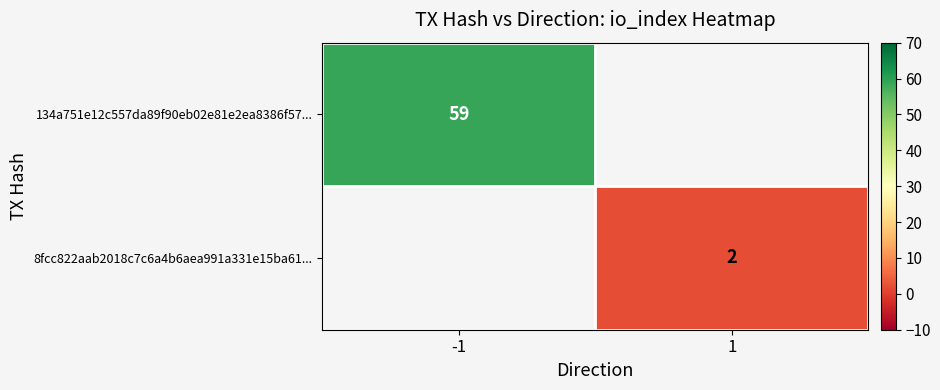

The 134a751e12c557da89f90eb02e81e2ea8386f57... series shows 59 at -1. True or false?

True